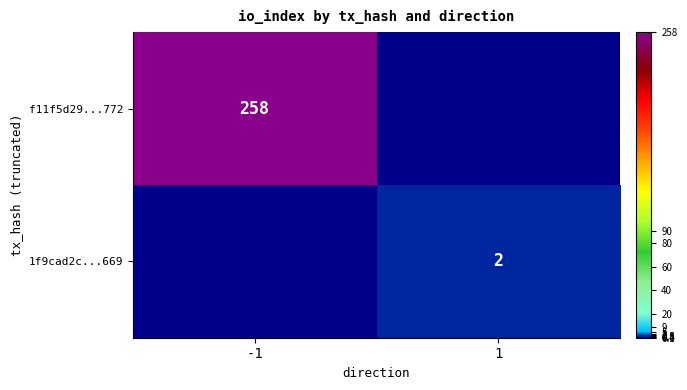

Is the value of f11f5d29...772 at -1 greater than the value of 1f9cad2c...669 at 1?

Yes